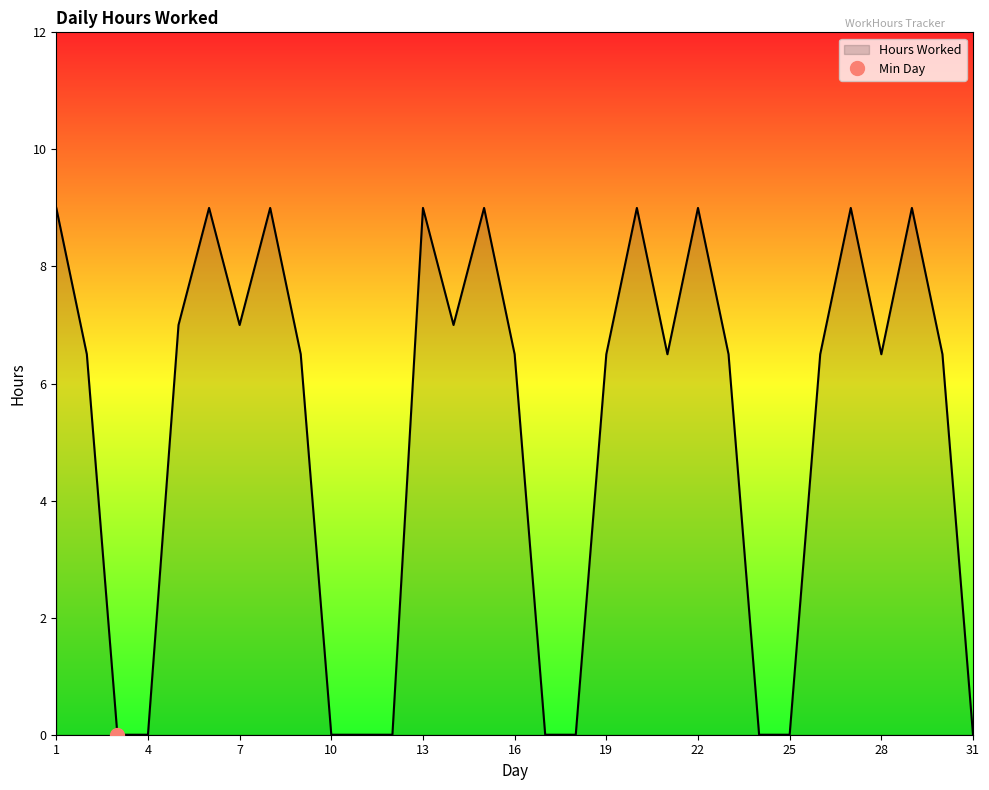

Between 5 and 7, which is larger?

5